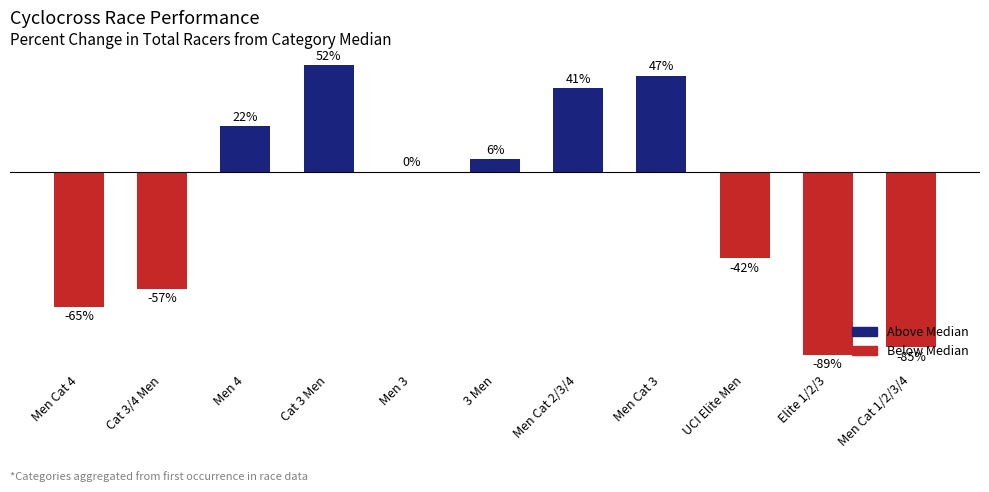

At which label does the data first exceed 0?

Men 4